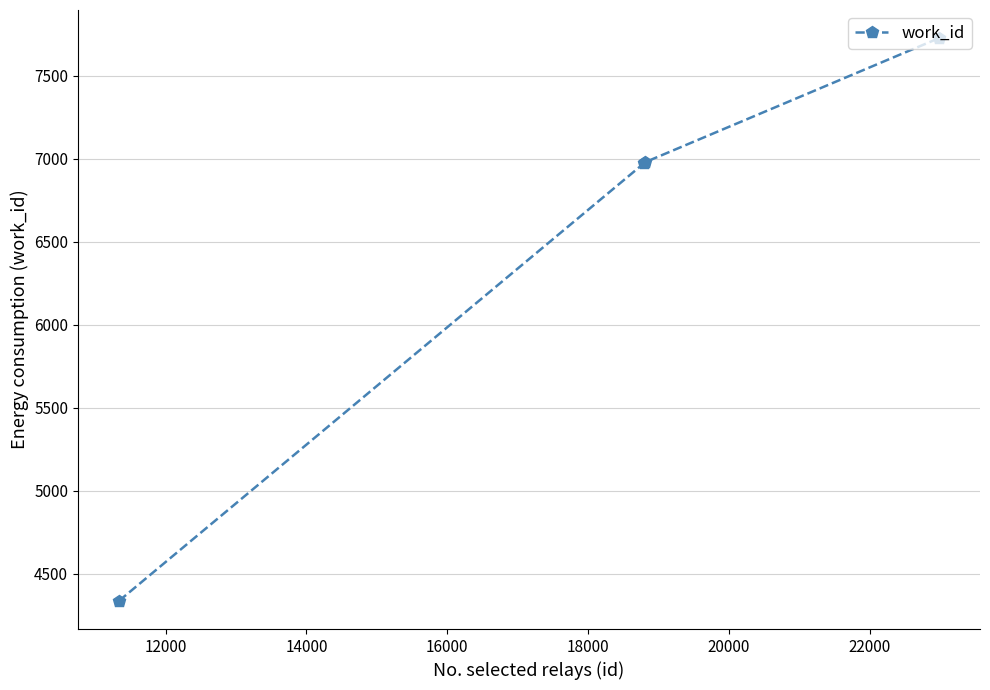

What is the value of the 2nd point from the left?

6971